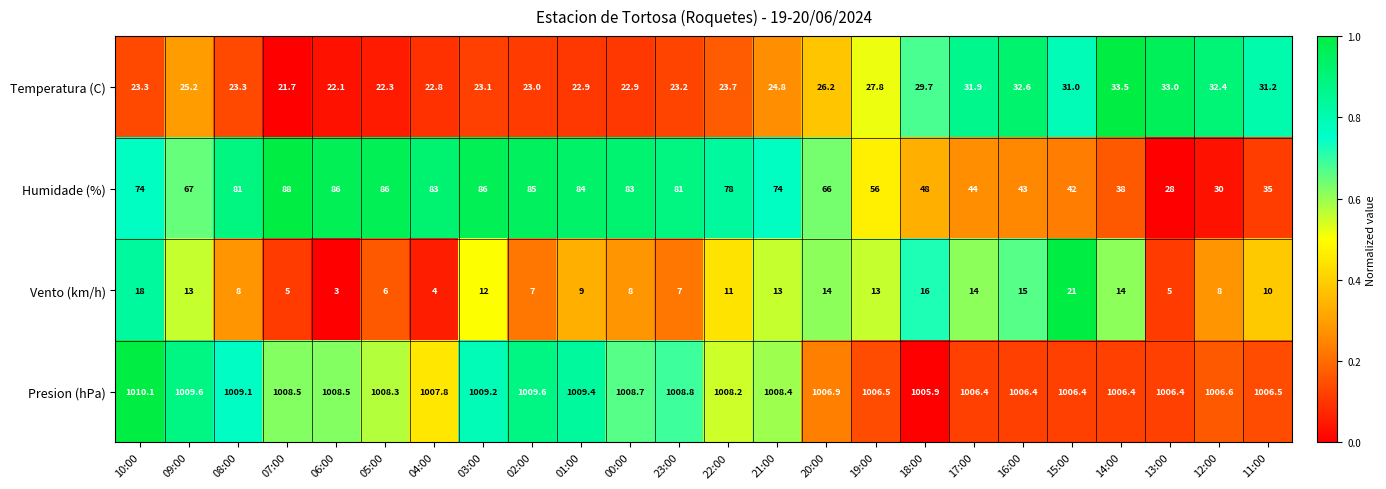

At which label is Temperatura (C) closest to 27?

20:00